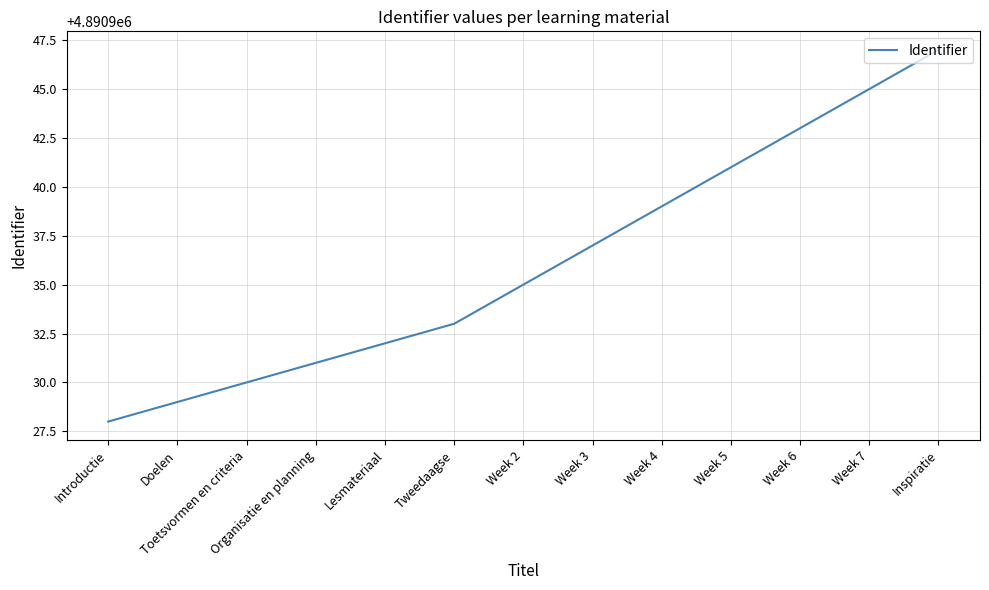

What is the ratio of the value at Week 5 to the value at Inspiratie?

1.0